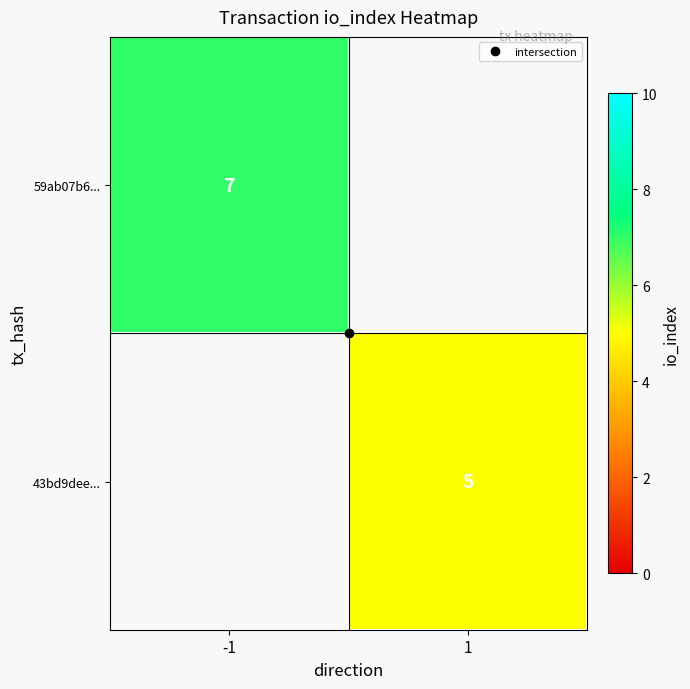

How many distinct data groups are displayed?

2